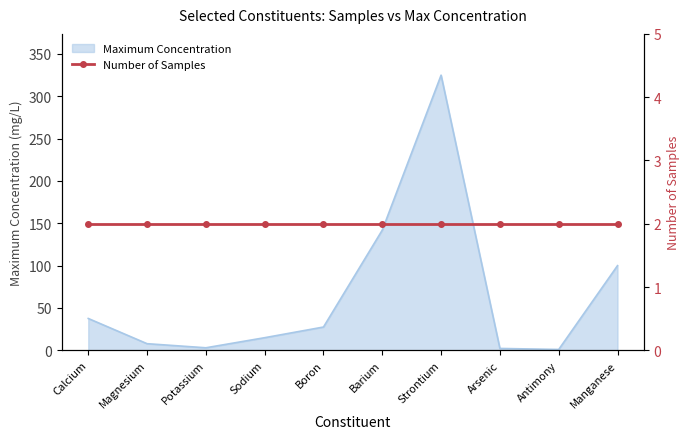

Where is the first local minimum?

Potassium